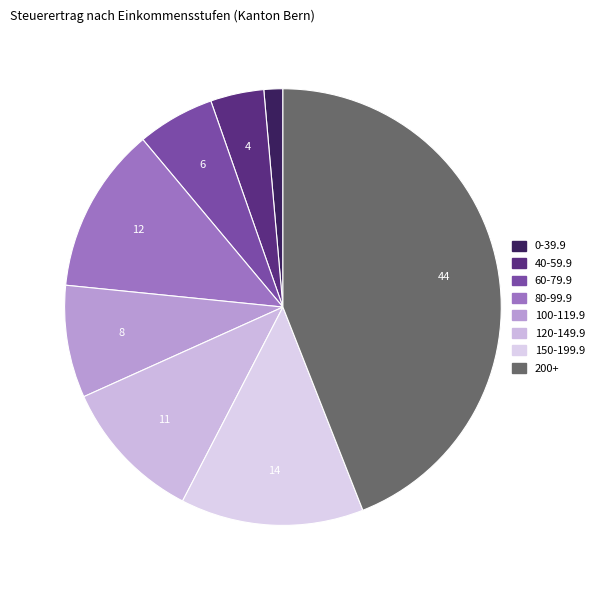

Which category has the biggest portion of the pie?

200+